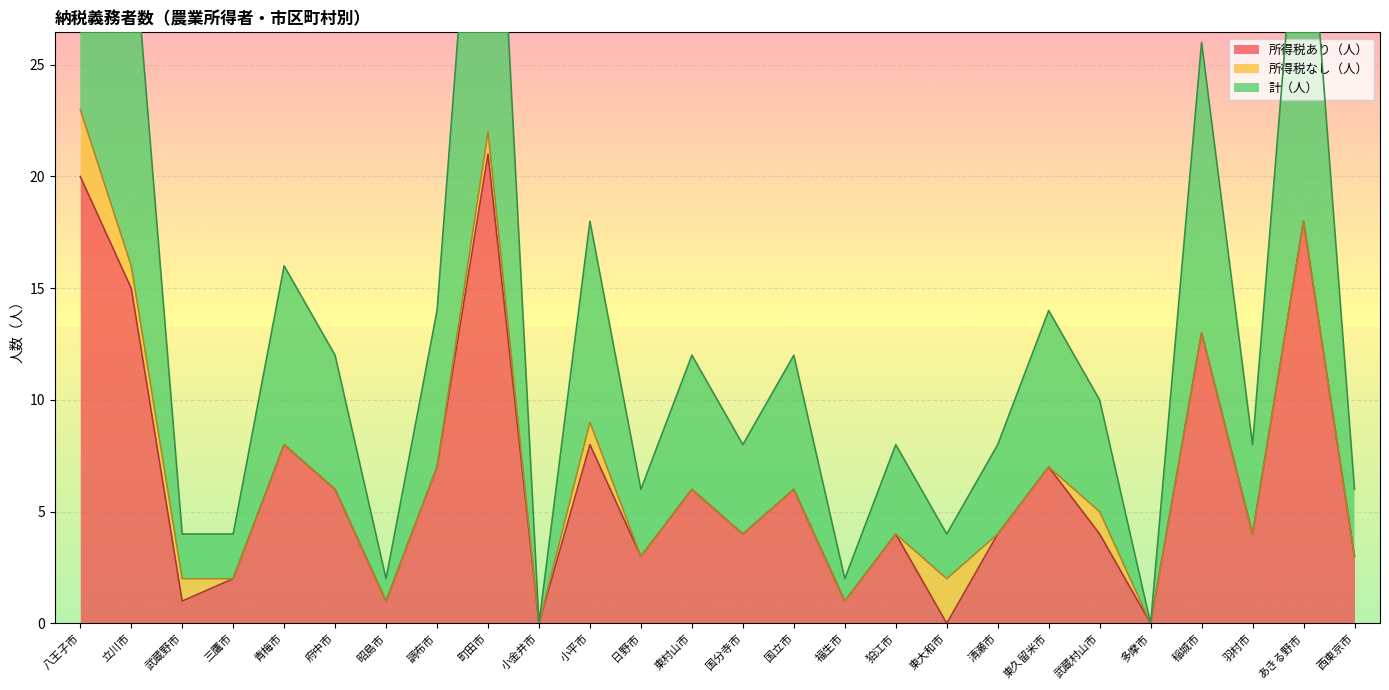

The 所得税あり（人） series shows 4 at 清瀬市. True or false?

True